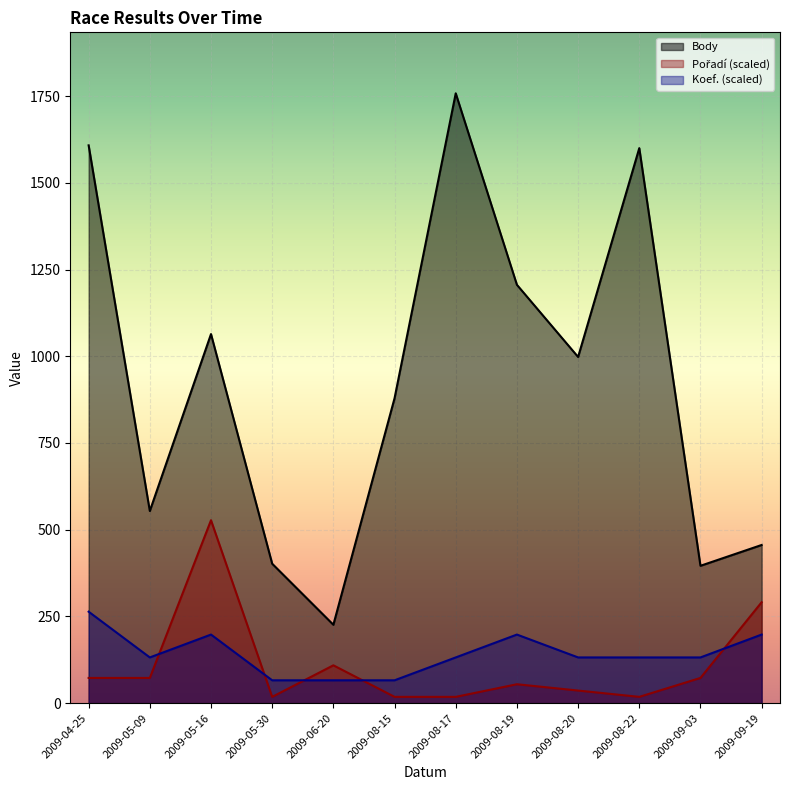

Read the Pořadí value at 2009-08-20.

36.4